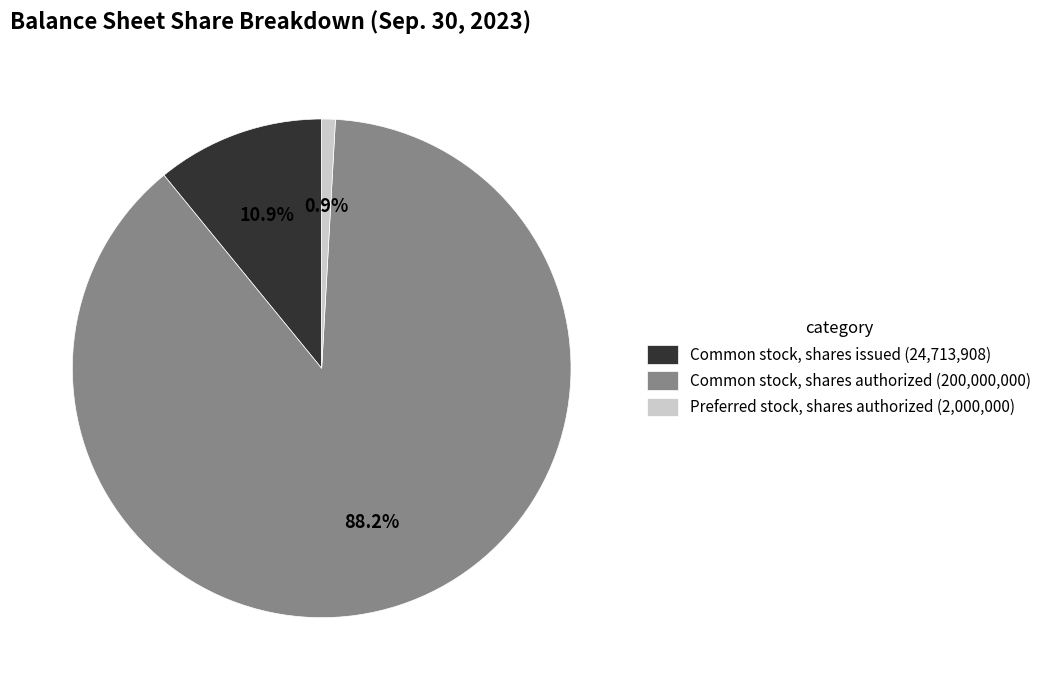

What percentage is the Common stock, shares issued slice, to the nearest percent?

11%